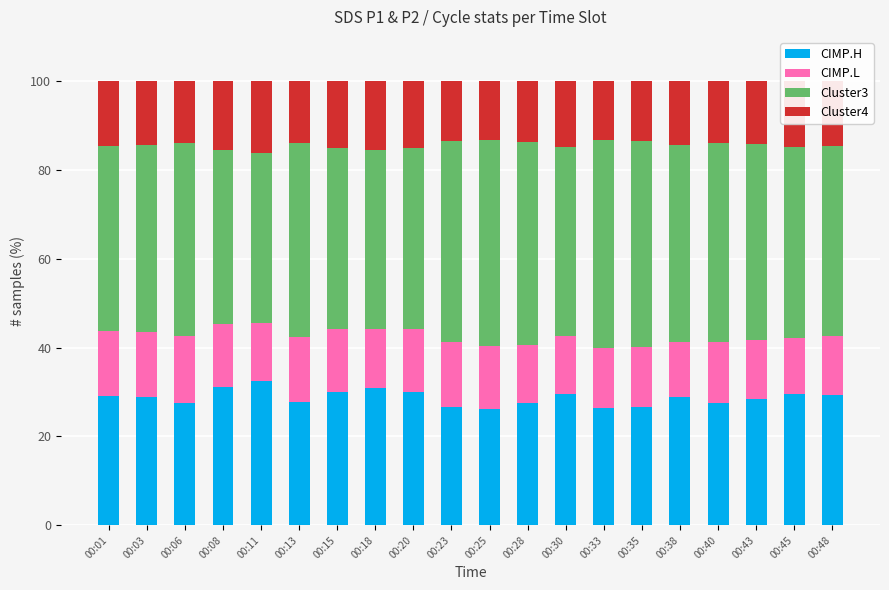

What is the difference between the second highest and second lowest values in the CIMP.H series?

4.6